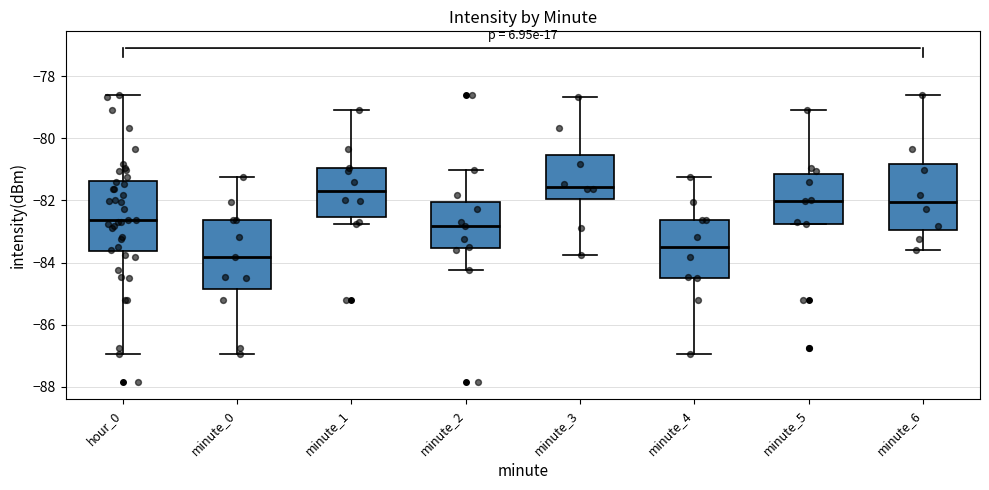

Reading left to right, transcribe this box plot: for each box, give where its median line is, the range the box spans, and where its two whiskers end, as read against the y-axis. The values are not printed on the chart, so give them approximately, as read against the axis.

hour_0: median -82.6, box -83.6 to -81.4, whiskers -87.0 to -78.6
minute_0: median -83.8, box -84.8 to -82.6, whiskers -87.0 to -81.2
minute_1: median -81.6, box -82.6 to -81.0, whiskers -82.8 to -79.0
minute_2: median -82.8, box -83.6 to -82.0, whiskers -84.2 to -81.0
minute_3: median -81.6, box -82.0 to -80.6, whiskers -83.8 to -78.6
minute_4: median -83.6, box -84.4 to -82.6, whiskers -87.0 to -81.2
minute_5: median -82.0, box -82.8 to -81.2, whiskers -82.8 to -79.0
minute_6: median -82.0, box -83.0 to -80.8, whiskers -83.6 to -78.6